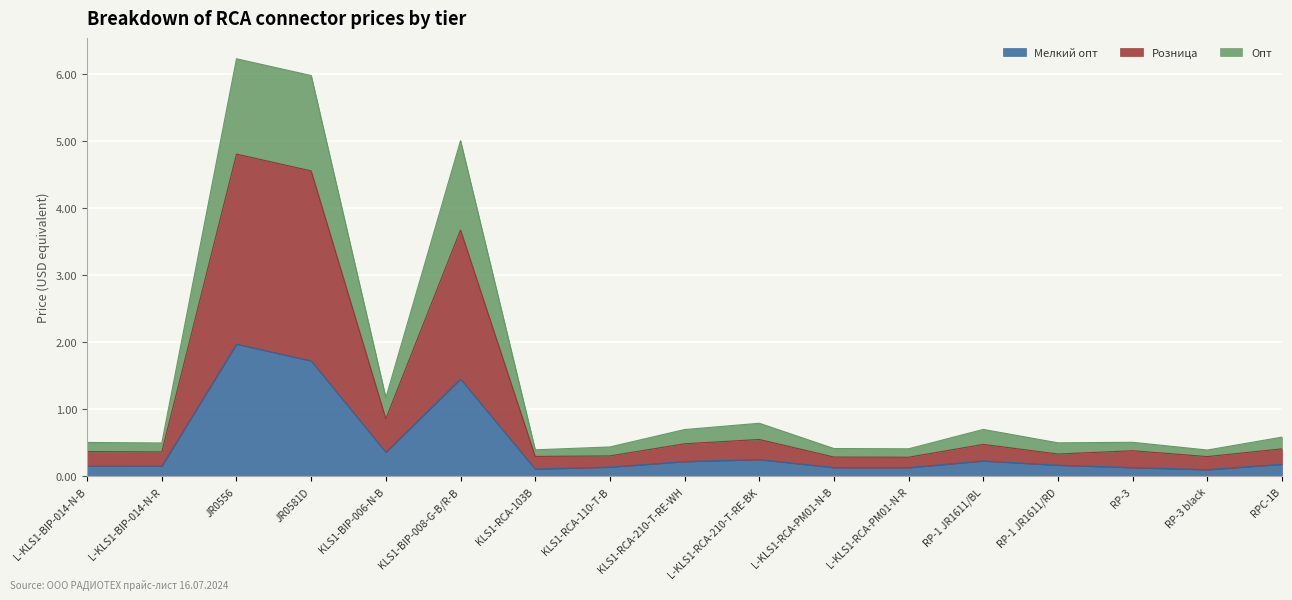

What is the label of the 5th point from the right?

RP-1 JR1611/BL